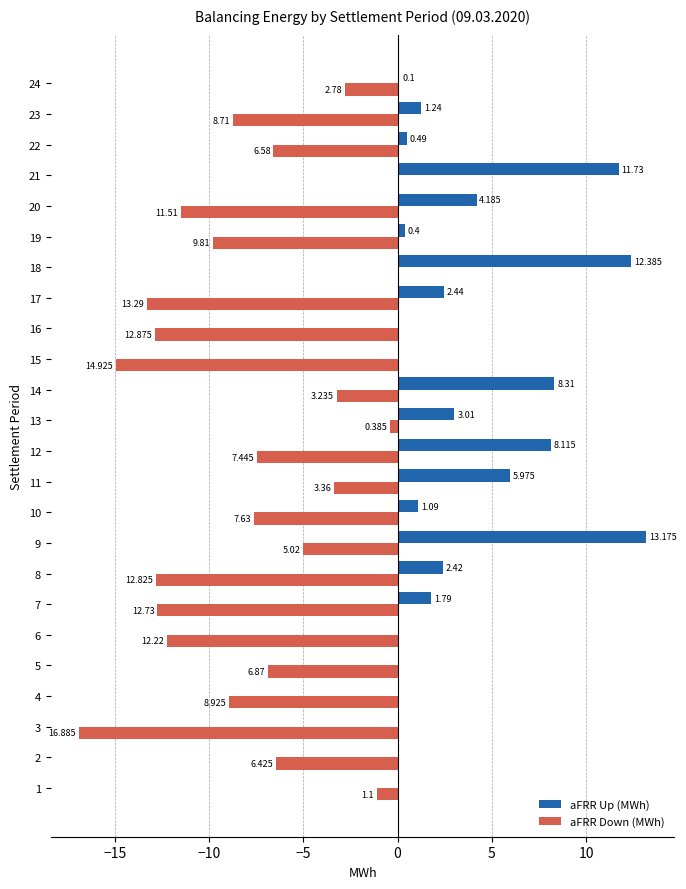

What are all the series names shown in the legend?

aFRR Up (MWh), aFRR Down (MWh)